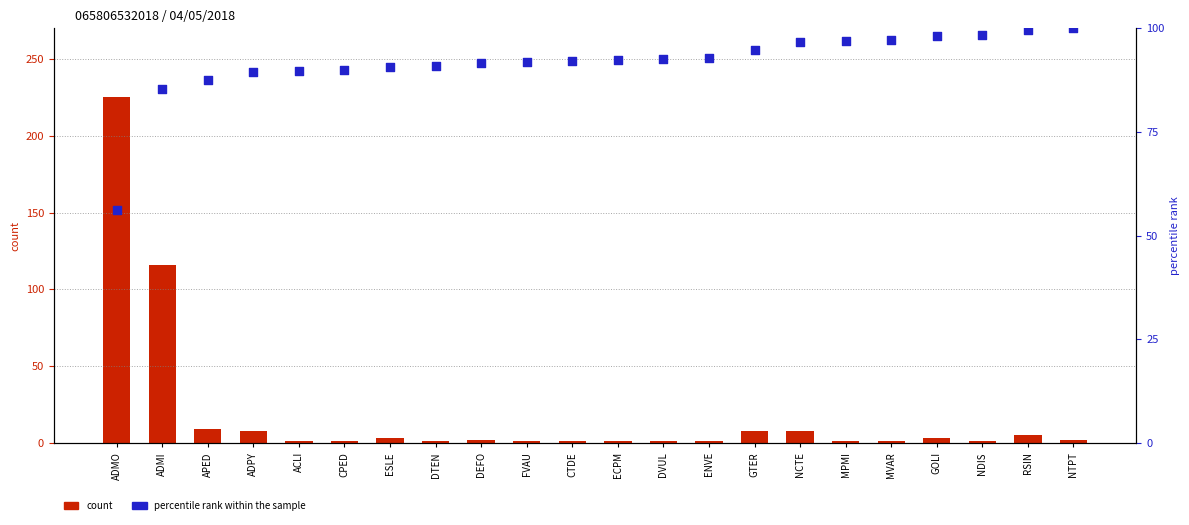

Which series has the widest spread of Y values?

count